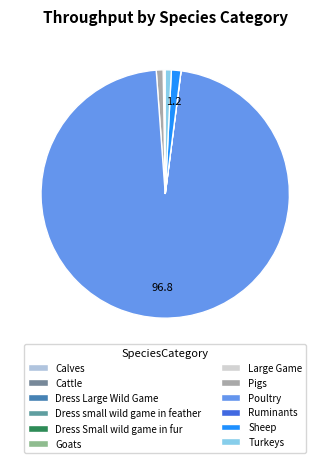

Which has a higher value, Poultry or Cattle?

Poultry